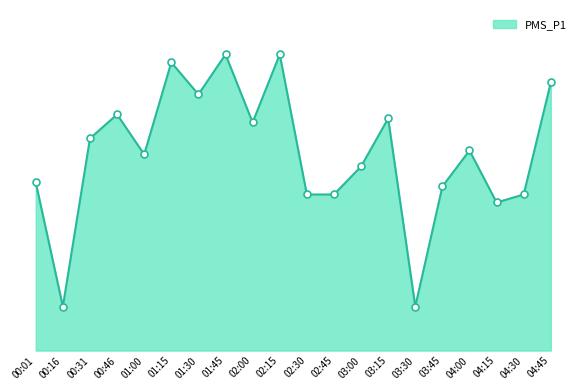

Does the chart have visible grid lines?

No